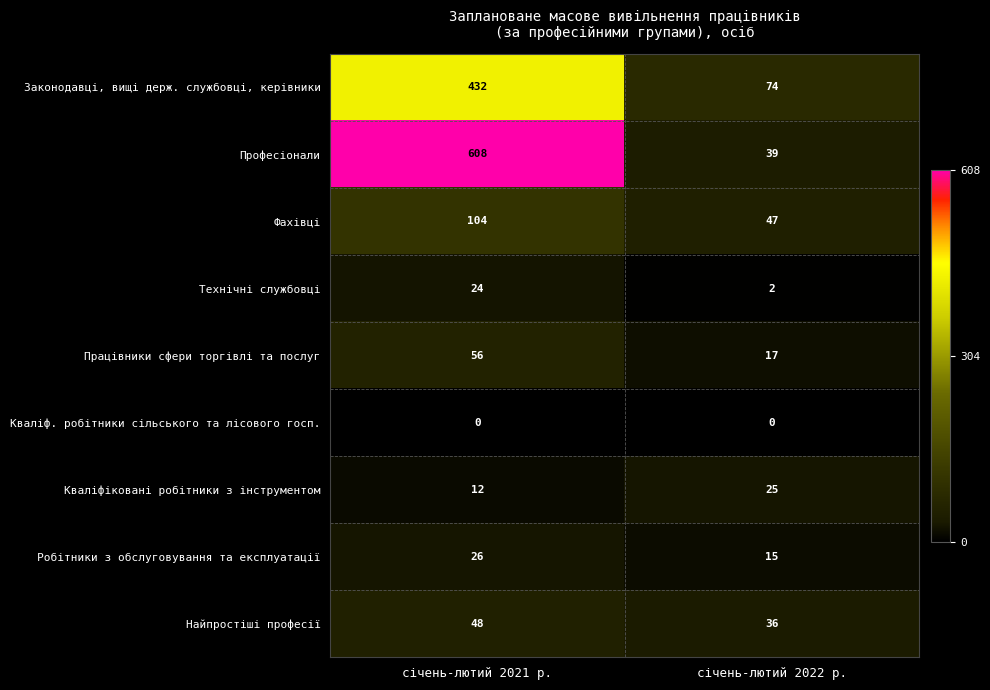

Reading right to left, what are all the values shown in this chart?

Законодавці, вищі держ. службовці, керівники: січень-лютий 2022 р.=74	січень-лютий 2021 р.=432
Професіонали: січень-лютий 2022 р.=39	січень-лютий 2021 р.=608
Фахівці: січень-лютий 2022 р.=47	січень-лютий 2021 р.=104
Технічні службовці: січень-лютий 2022 р.=2	січень-лютий 2021 р.=24
Працівники сфери торгівлі та послуг: січень-лютий 2022 р.=17	січень-лютий 2021 р.=56
Кваліф. робітники сільського та лісового госп.: січень-лютий 2022 р.=0	січень-лютий 2021 р.=0
Кваліфіковані робітники з інструментом: січень-лютий 2022 р.=25	січень-лютий 2021 р.=12
Робітники з обслуговування та експлуатації: січень-лютий 2022 р.=15	січень-лютий 2021 р.=26
Найпростіші професії: січень-лютий 2022 р.=36	січень-лютий 2021 р.=48